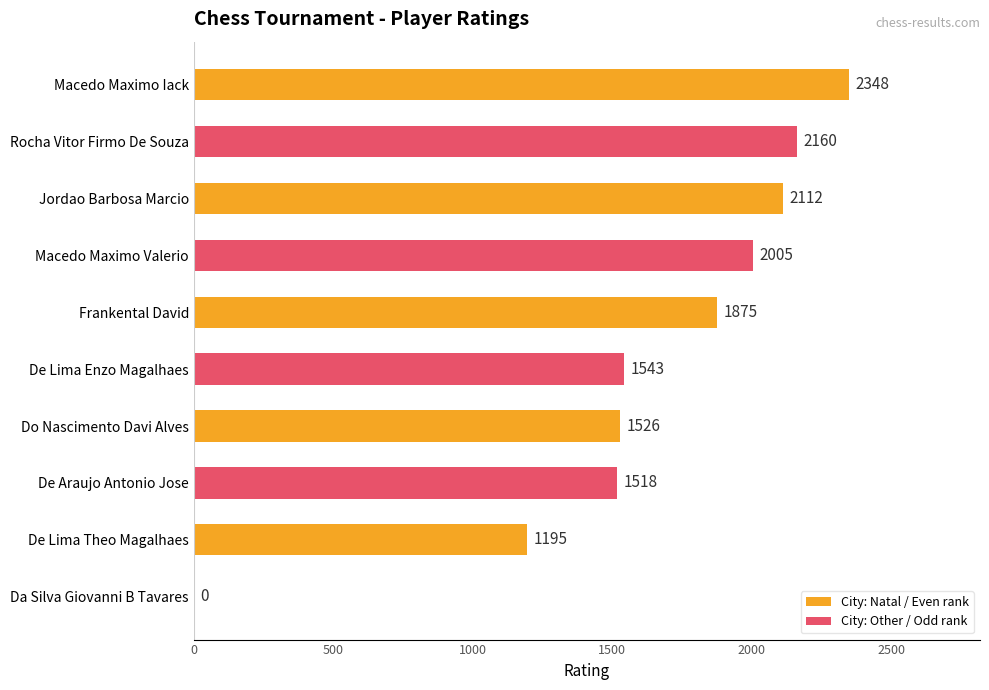

How many distinct data groups are displayed?

1